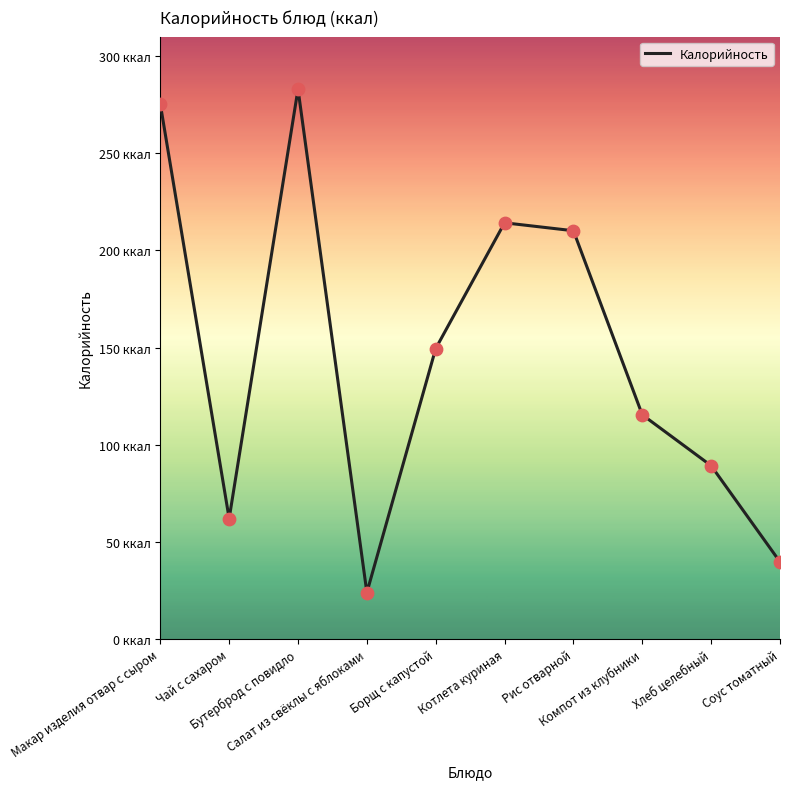

Which has a higher value, Хлеб целебный or Рис отварной?

Рис отварной